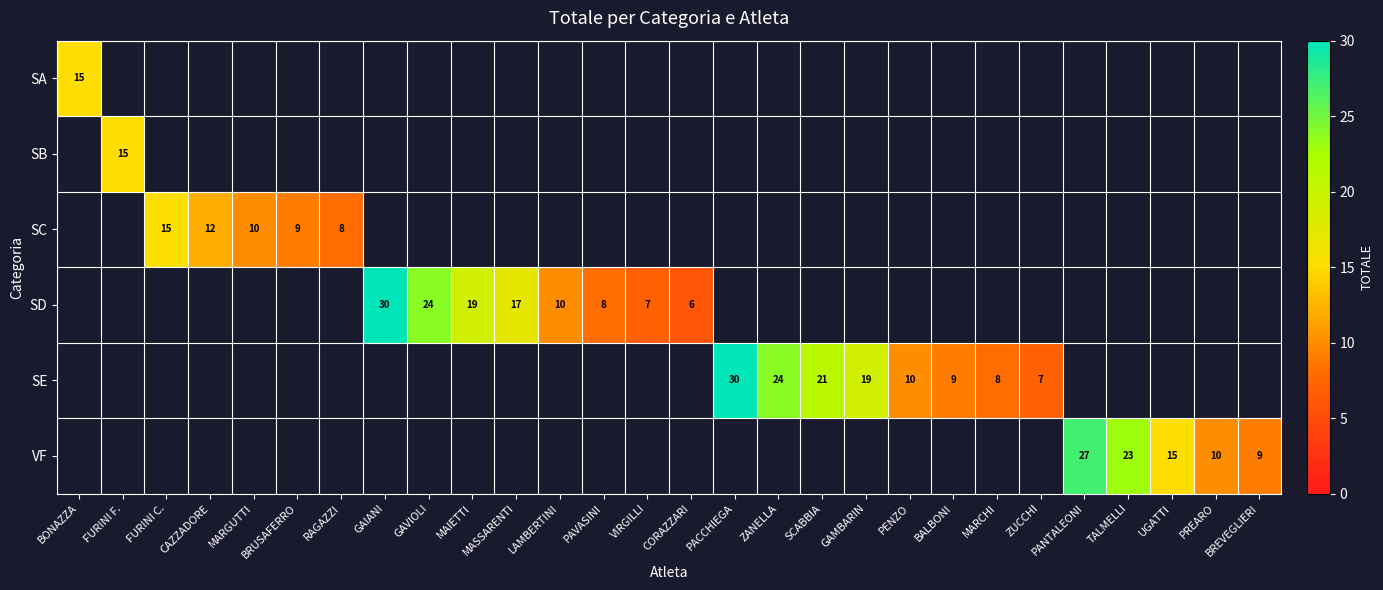

Is the value of SE at PENZO greater than the value of SD at PAVASINI?

Yes